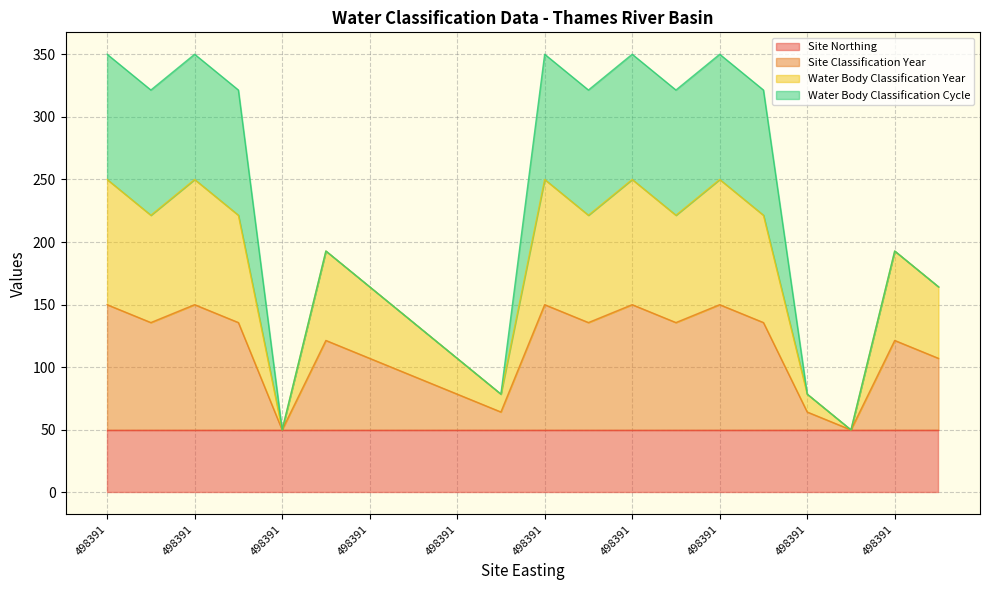

Reading left to right, extract all data points from this chart.

Site Classification Year: 150.0	135.7	150.0	135.7	50.0	121.4	107.1	92.9	78.6	64.3	150.0	135.7	150.0	135.7	150.0	135.7	64.3	50.0	121.4	107.1
Water Body Classification Year: 250.0	221.4	250.0	221.4	50.0	192.9	164.3	135.7	107.1	78.6	250.0	221.4	250.0	221.4	250.0	221.4	78.6	50.0	192.9	164.3